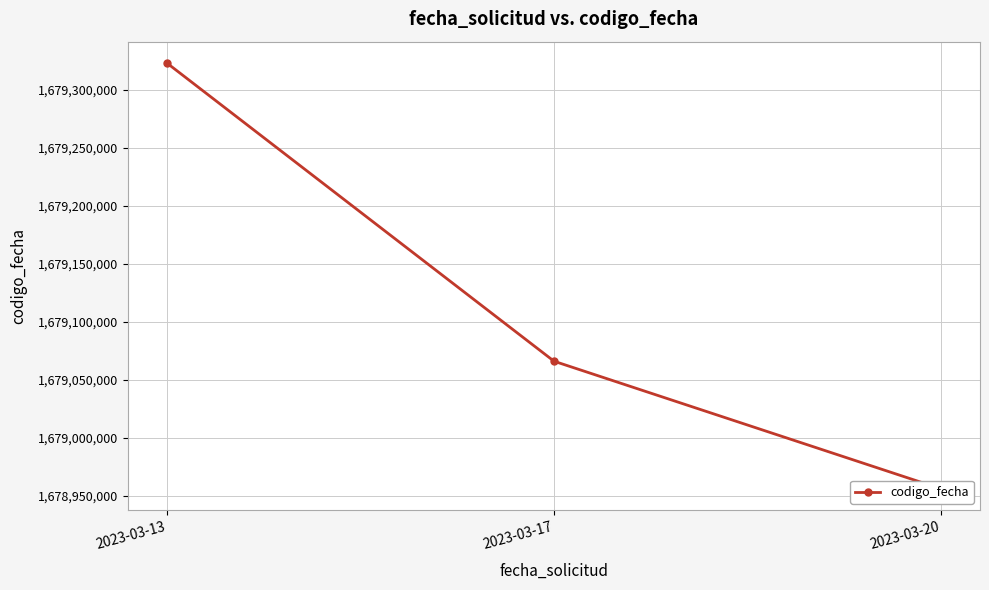

Rank the categories by value from lowest to highest.

2023-03-20, 2023-03-17, 2023-03-13